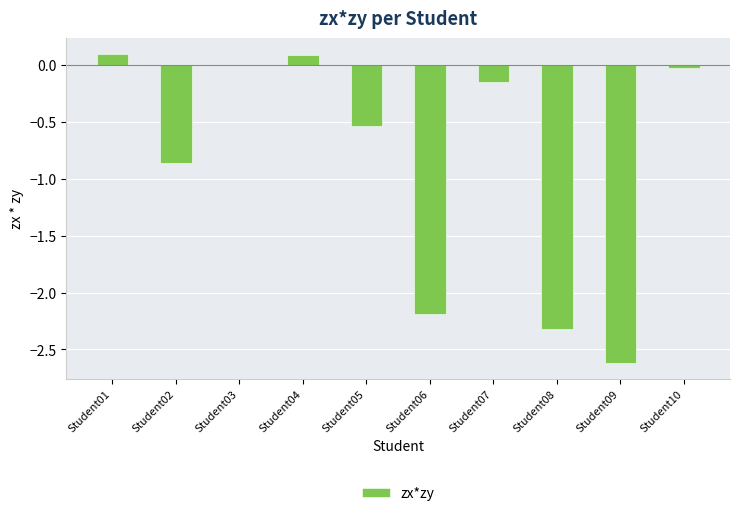

At which label does the data first exceed 0?

Student01